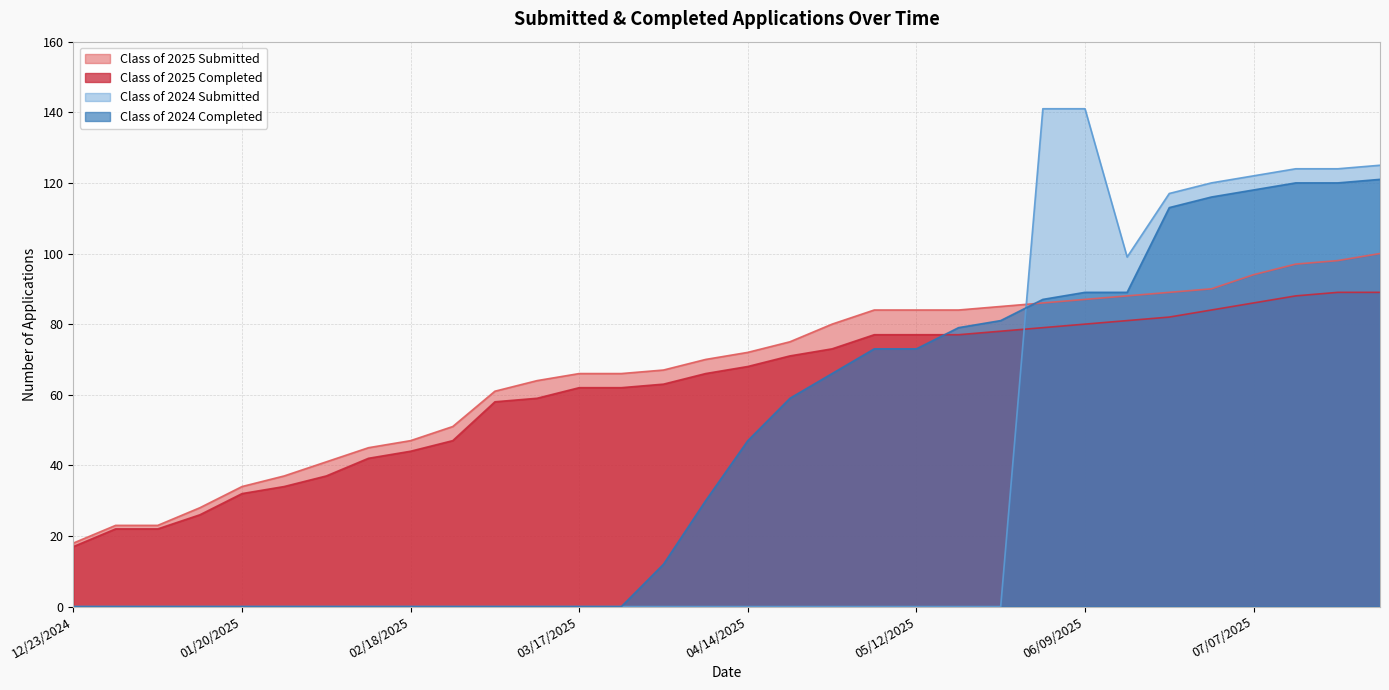

Reading left to right, transcribe all the data shown in this chart.

Class of 2025 Submitted: 12/23/2024=18	12/30/2024=23	01/06/2025=23	01/14/2025=28	01/20/2025=34	01/27/2025=37	02/03/2025=41	02/10/2025=45	02/18/2025=47	02/24/2025=51	03/03/2025=61	03/10/2025=64	03/17/2025=66	03/24/2025=66	03/31/2025=67	04/07/2025=70	04/14/2025=72	04/21/2025=75	04/28/2025=80	05/06/2025=84	05/12/2025=84	05/19/2025=84	05/26/2025=85	06/02/2025=86	06/09/2025=87	06/16/2025=88	06/21/2025=89	06/30/2025=90	07/07/2025=94	07/14/2025=97	07/21/2025=98	07/28/2025=100
Class of 2025 Completed: 12/23/2024=17	12/30/2024=22	01/06/2025=22	01/14/2025=26	01/20/2025=32	01/27/2025=34	02/03/2025=37	02/10/2025=42	02/18/2025=44	02/24/2025=47	03/03/2025=58	03/10/2025=59	03/17/2025=62	03/24/2025=62	03/31/2025=63	04/07/2025=66	04/14/2025=68	04/21/2025=71	04/28/2025=73	05/06/2025=77	05/12/2025=77	05/19/2025=77	05/26/2025=78	06/02/2025=79	06/09/2025=80	06/16/2025=81	06/21/2025=82	06/30/2025=84	07/07/2025=86	07/14/2025=88	07/21/2025=89	07/28/2025=89
Class of 2024 Submitted: 12/23/2024=0	12/30/2024=0	01/06/2025=0	01/14/2025=0	01/20/2025=0	01/27/2025=0	02/03/2025=0	02/10/2025=0	02/18/2025=0	02/24/2025=0	03/03/2025=0	03/10/2025=0	03/17/2025=0	03/24/2025=0	03/31/2025=0	04/07/2025=0	04/14/2025=0	04/21/2025=0	04/28/2025=0	05/06/2025=0	05/12/2025=0	05/19/2025=0	05/26/2025=0	06/02/2025=141	06/09/2025=141	06/16/2025=99	06/21/2025=117	06/30/2025=120	07/07/2025=122	07/14/2025=124	07/21/2025=124	07/28/2025=125
Class of 2024 Completed: 12/23/2024=0	12/30/2024=0	01/06/2025=0	01/14/2025=0	01/20/2025=0	01/27/2025=0	02/03/2025=0	02/10/2025=0	02/18/2025=0	02/24/2025=0	03/03/2025=0	03/10/2025=0	03/17/2025=0	03/24/2025=0	03/31/2025=12	04/07/2025=30	04/14/2025=47	04/21/2025=59	04/28/2025=66	05/06/2025=73	05/12/2025=73	05/19/2025=79	05/26/2025=81	06/02/2025=87	06/09/2025=89	06/16/2025=89	06/21/2025=113	06/30/2025=116	07/07/2025=118	07/14/2025=120	07/21/2025=120	07/28/2025=121